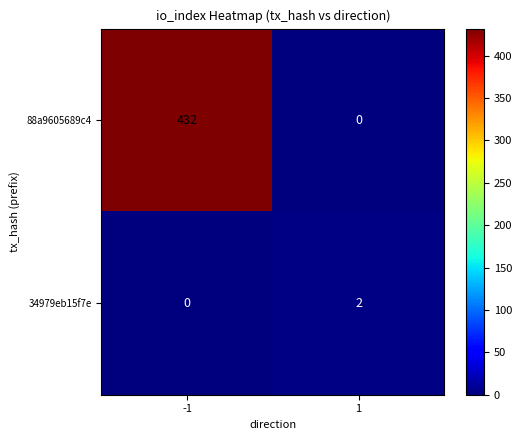

True or false: 88a9605689c4 has a value of 432 at -1.

True